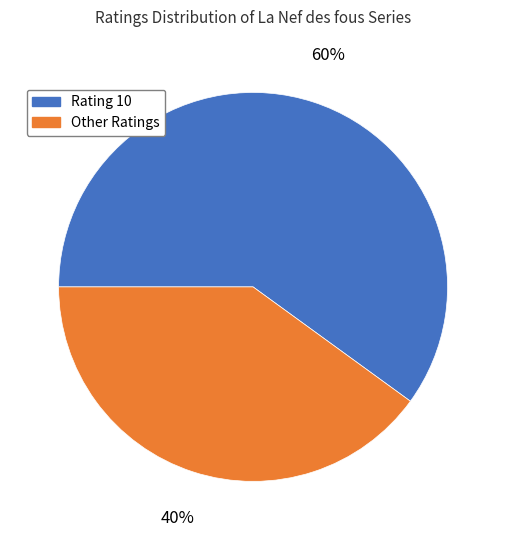

Does any single category account for the majority?

Yes